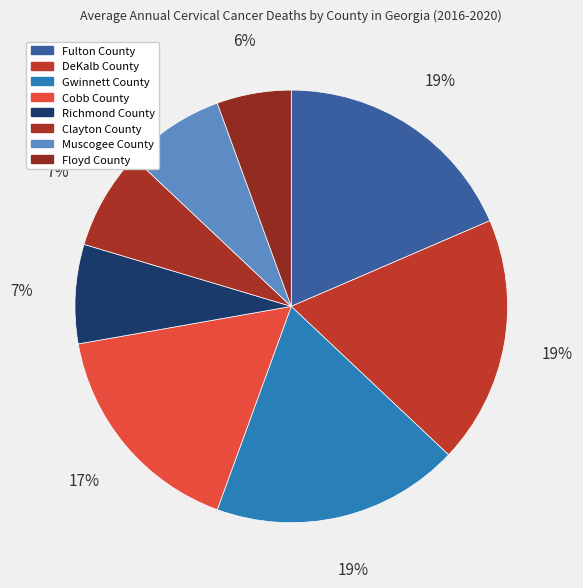

Rank the categories by value from highest to lowest.

Fulton County, DeKalb County, Gwinnett County, Cobb County, Richmond County, Clayton County, Muscogee County, Floyd County